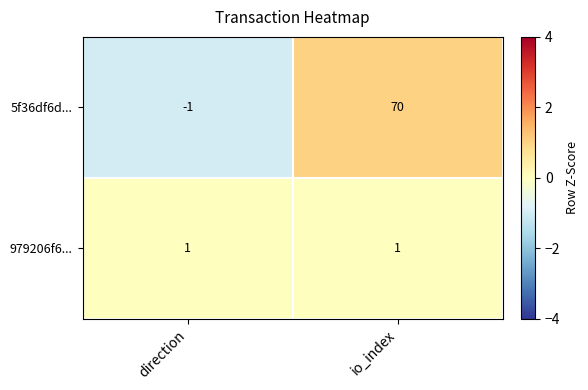

Reading left to right, transcribe all the data shown in this chart.

5f36df6d...: -1	70
979206f6...: 1	1